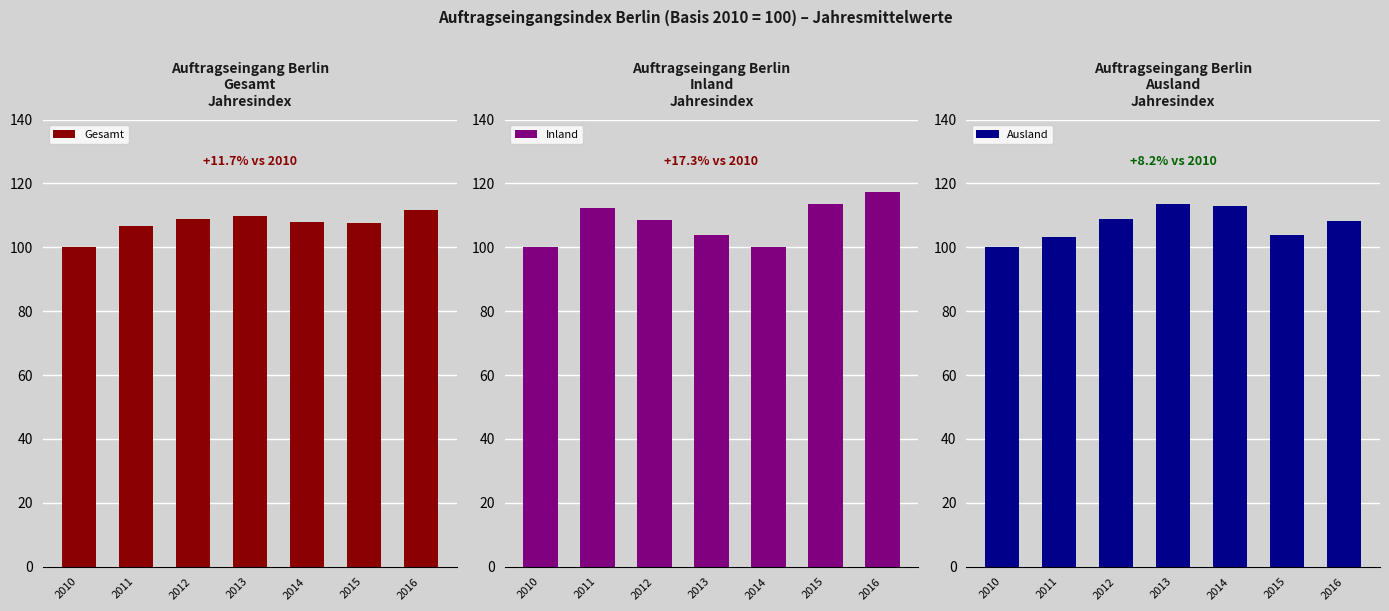

Is the value of Gesamt at 2010 greater than the value of Inland at 2011?

No